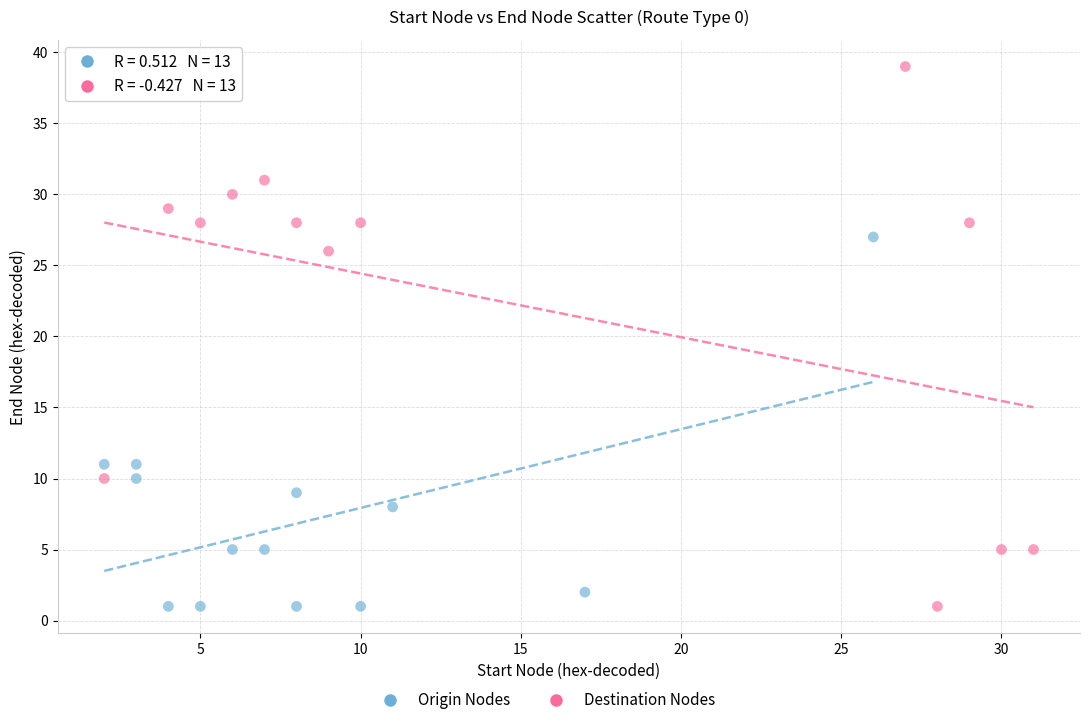

Which series has the widest spread of Y values?

Destination Nodes